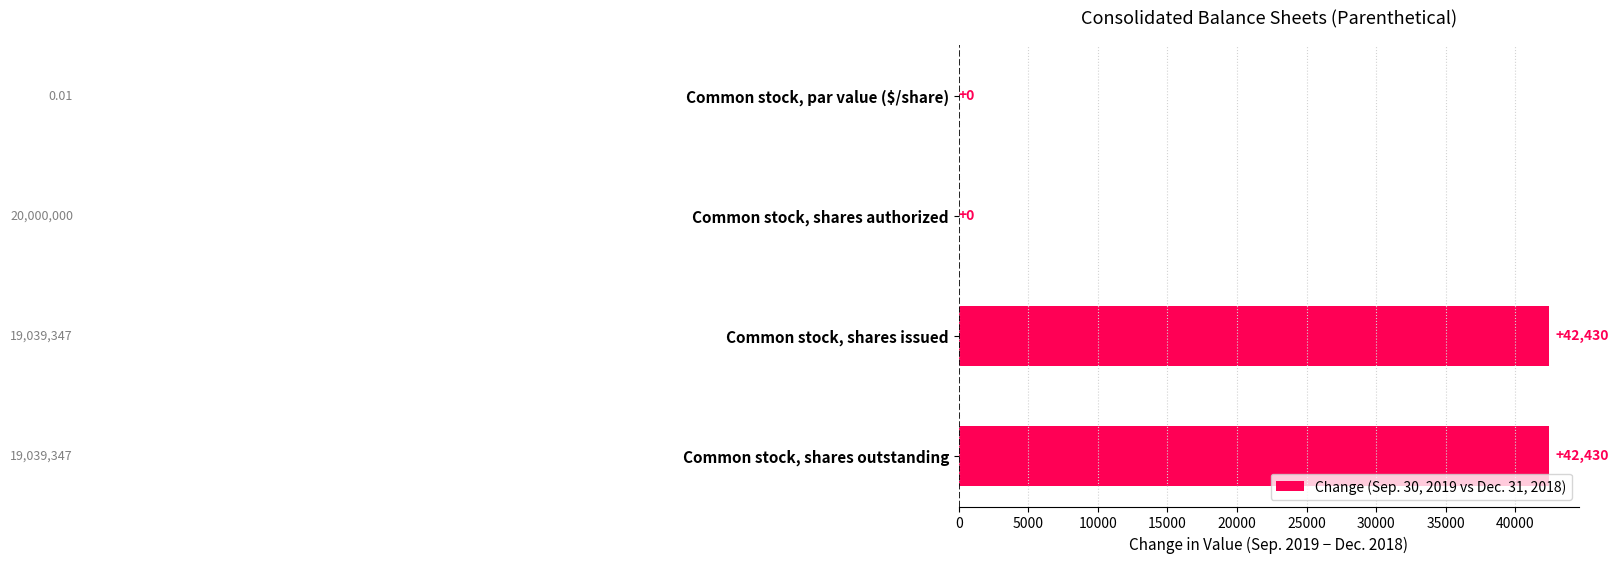

What is the sum of all values?

84860